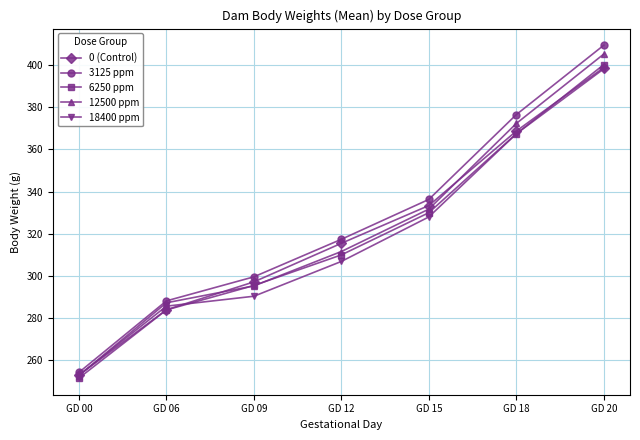

How many intersections are there between 18400 ppm and 12500 ppm?

1